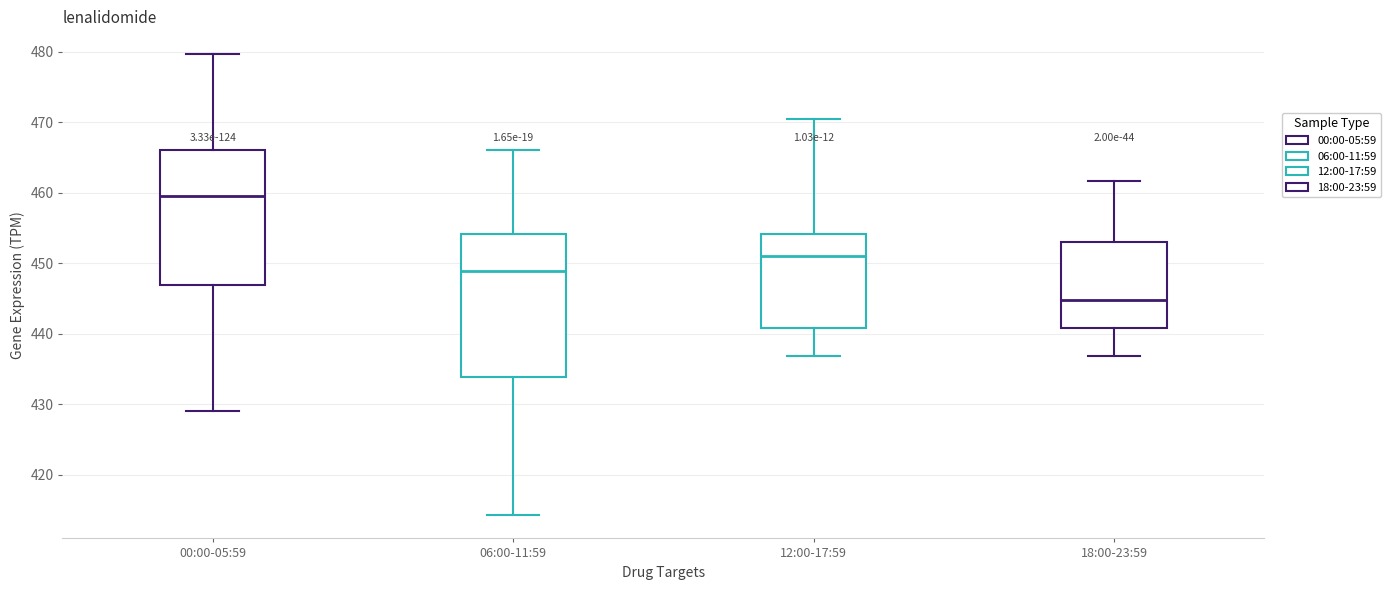

Reading left to right, transcribe this box plot: for each box, give where its median line is, the range the box spans, and where its two whiskers end, as read against the y-axis. The values are not printed on the chart, so give them approximately, as read against the axis.

00:00-05:59: median 459, box 447 to 466, whiskers 429 to 480
06:00-11:59: median 449, box 434 to 454, whiskers 414 to 466
12:00-17:59: median 451, box 441 to 454, whiskers 437 to 470
18:00-23:59: median 445, box 441 to 453, whiskers 437 to 462